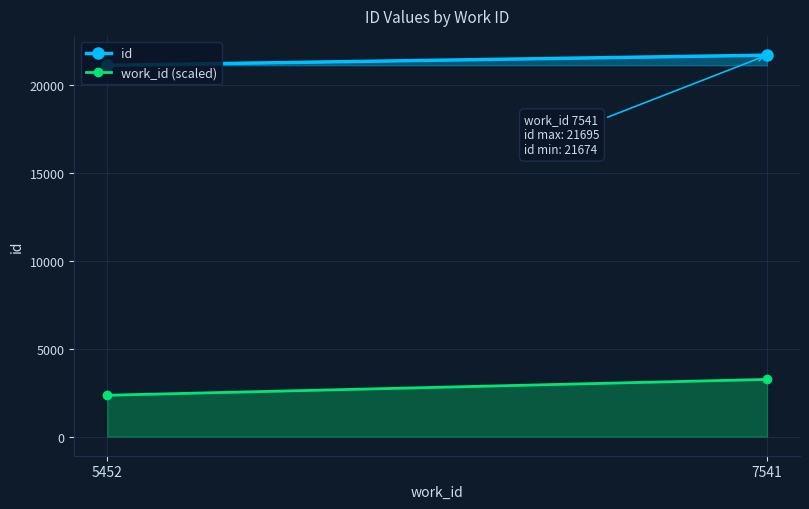

What is the difference between the id values at 7541 and 5452?

574.3